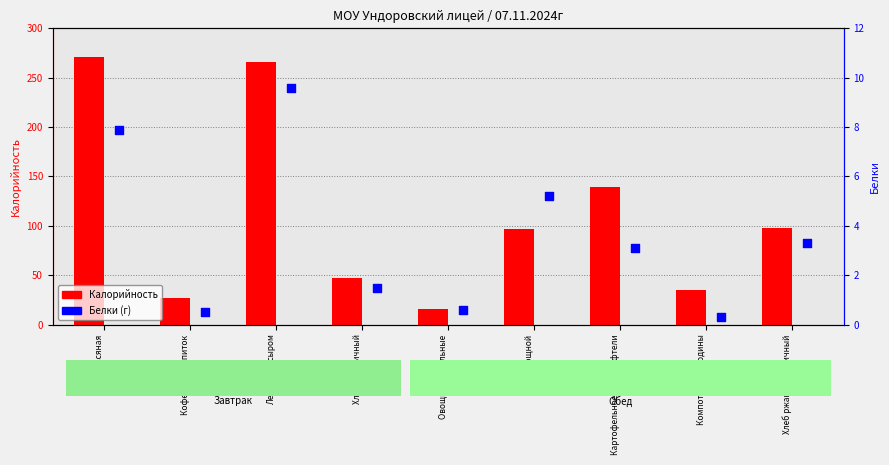

Which series has the largest total across all categories?

Калорийность